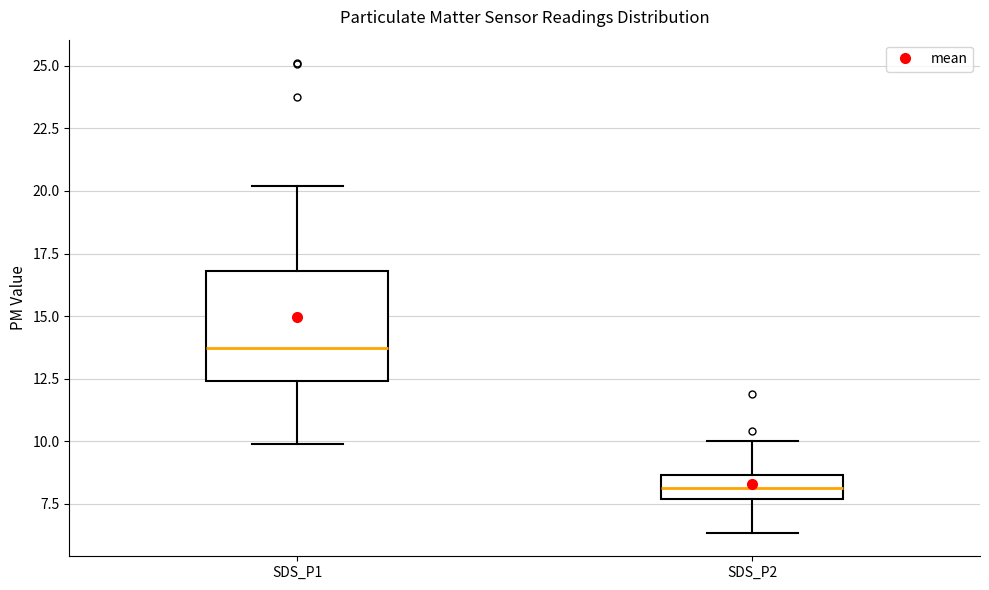

Reading left to right, transcribe this box plot: for each box, give where its median line is, the range the box spans, and where its two whiskers end, as read against the y-axis. The values are not printed on the chart, so give them approximately, as read against the axis.

SDS_P1: median 13.5, box 12.5 to 17.0, whiskers 10.0 to 20.0
SDS_P2: median 8.0, box 7.5 to 8.5, whiskers 6.5 to 10.0